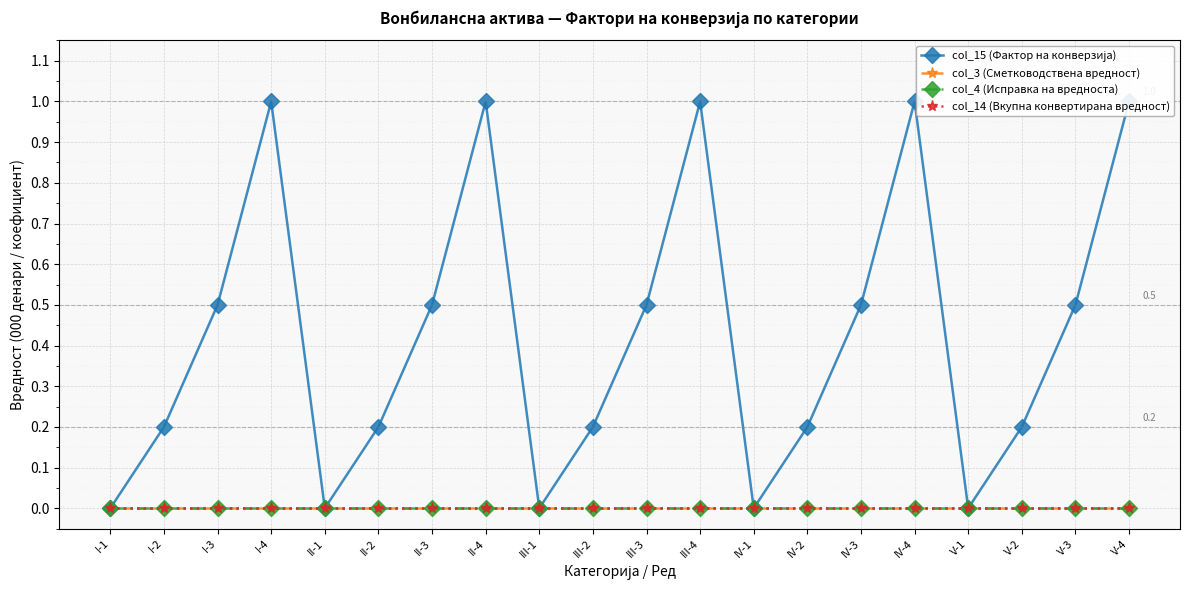

Is this an area chart (filled region under the line)?

No